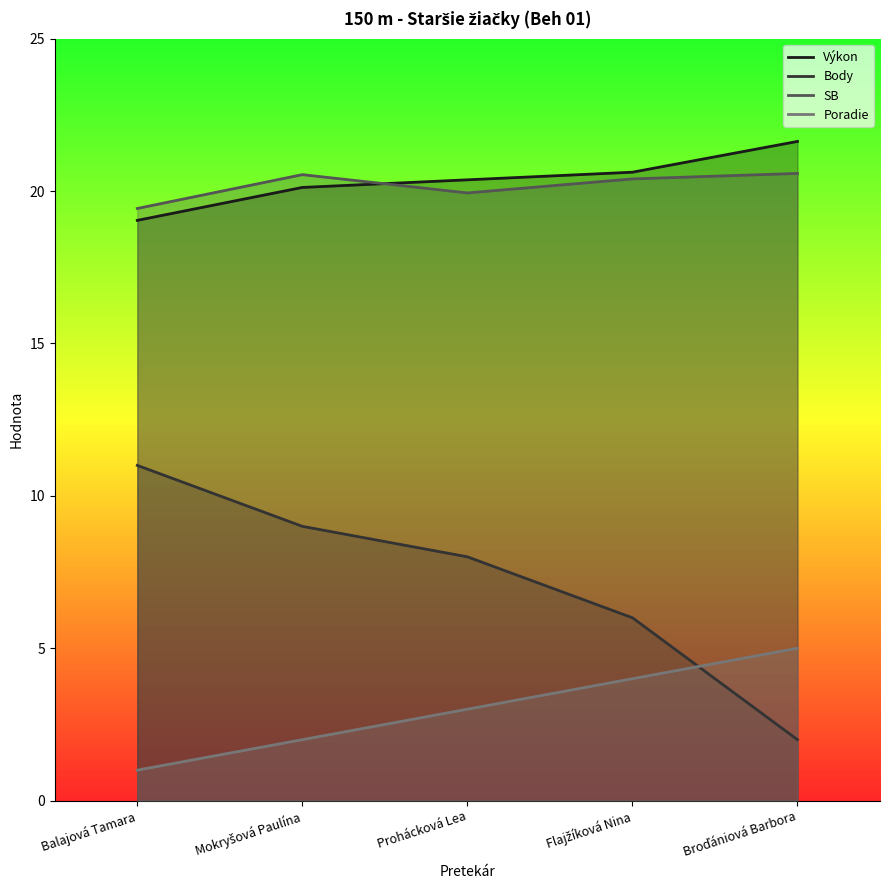

True or false: Poradie and SB cross at least once.

False